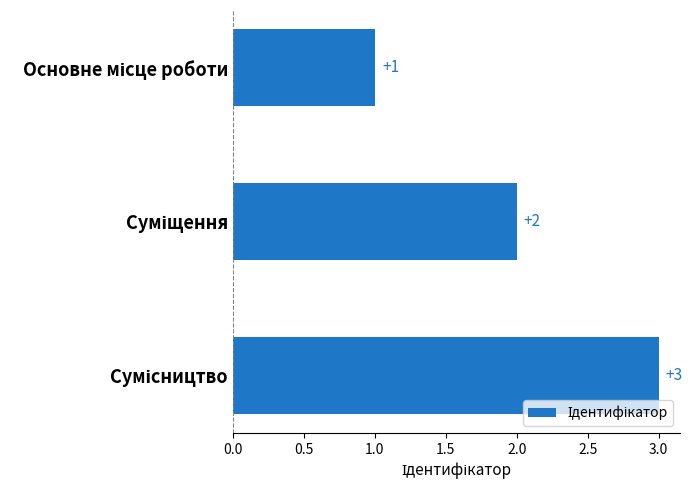

How many values are between 1 and 3?

3